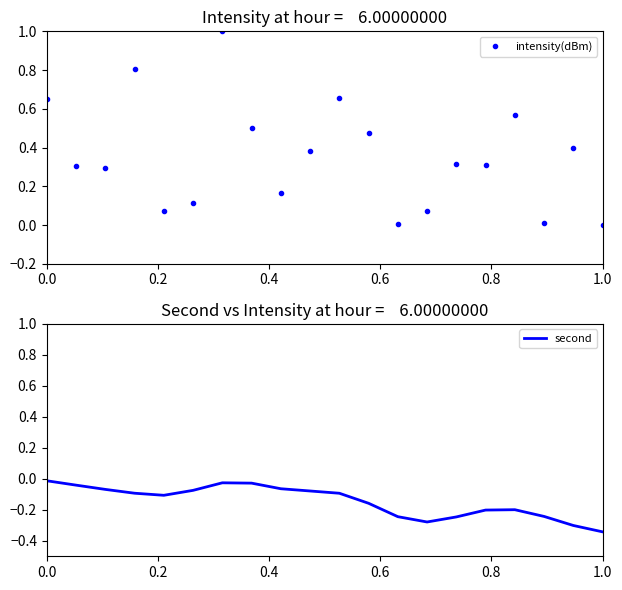

What is the highest value of the intensity(dBm) series?

1.0